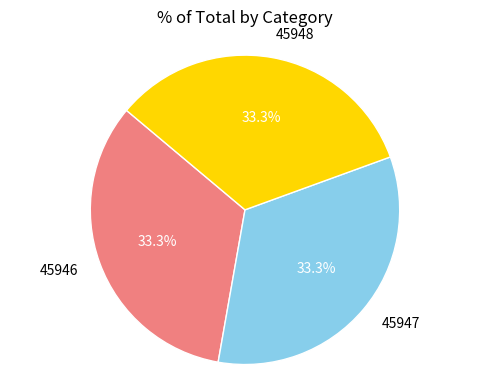

What portion of the pie excludes 45948?

66.7%